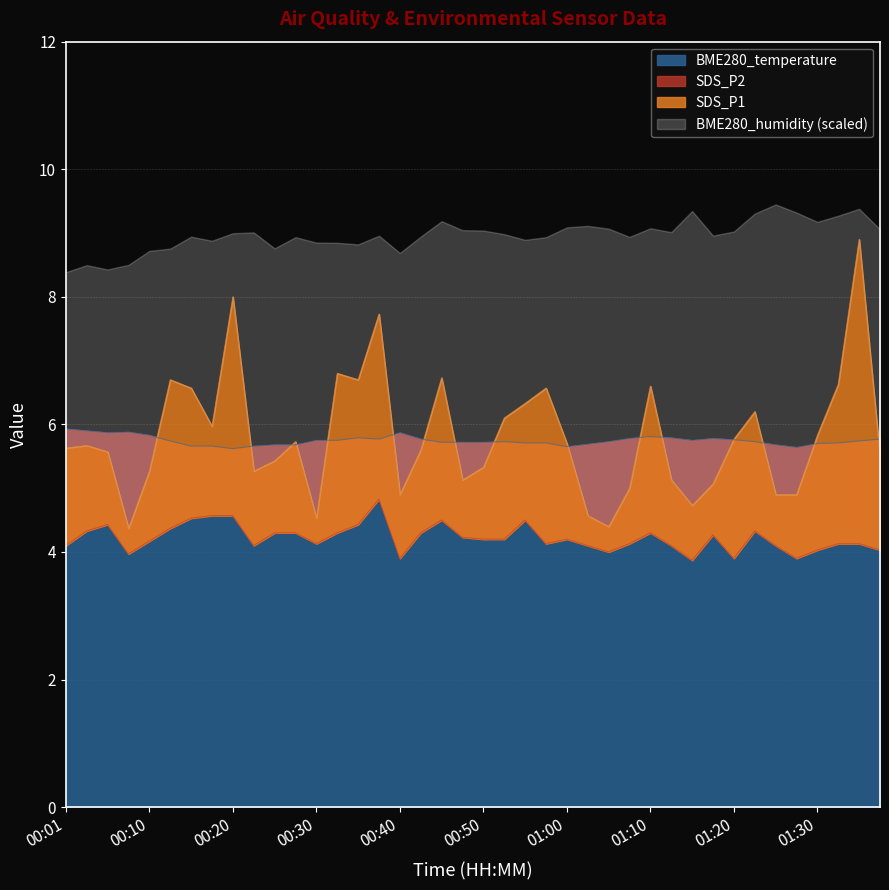

Is it true that SDS_P1 equals 5.6 at 00:06?

True